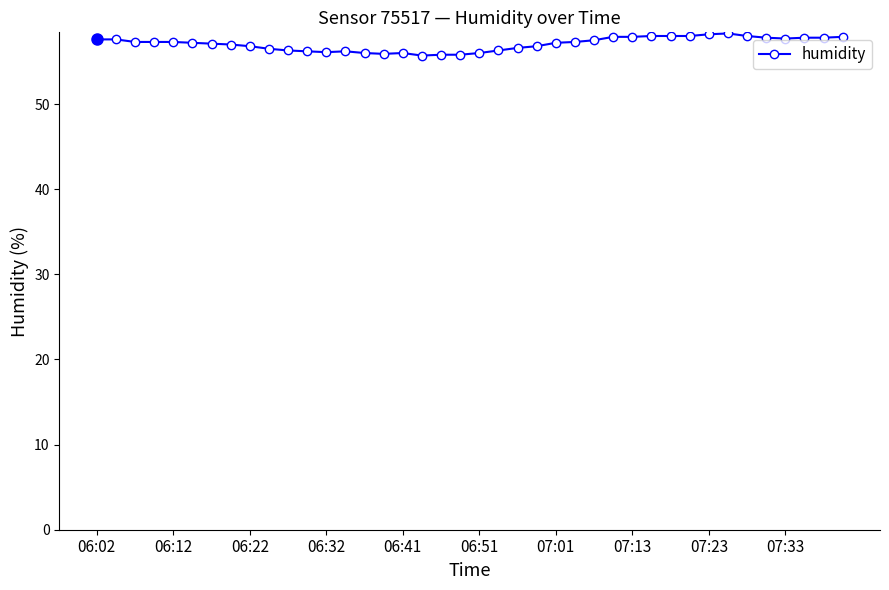

True or false: the data has more than 0 interior local peaks.

True